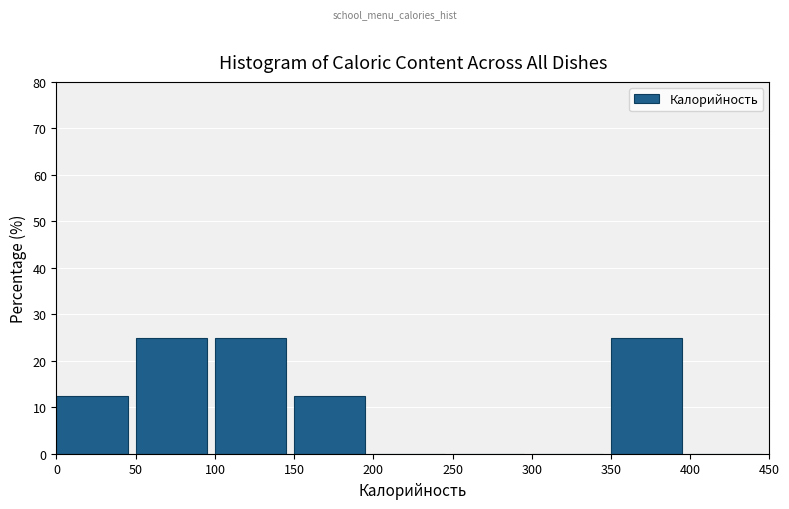

How tall is the bar that spans 0 to 50 on the x-axis? The values are not printed on the chart, so give them approximately, as read against the axis.

13